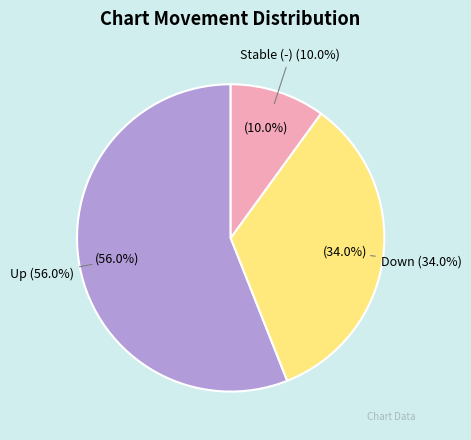

Combined, do up and - account for over 50%?

Yes